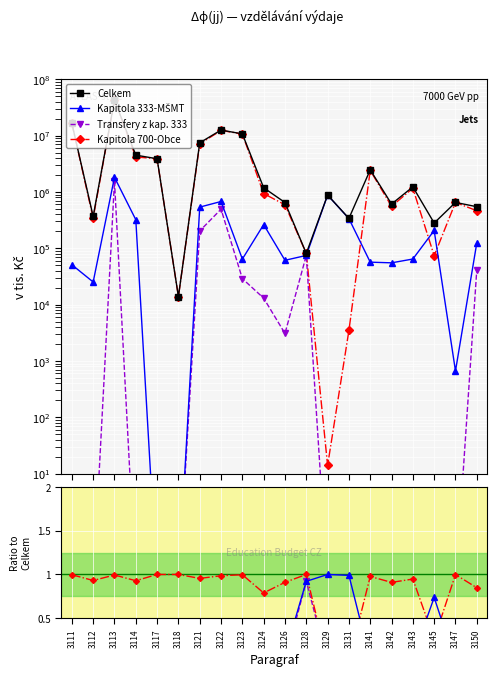

True or false: Kapitola 700-Obce and Celkem intersect in this chart.

False